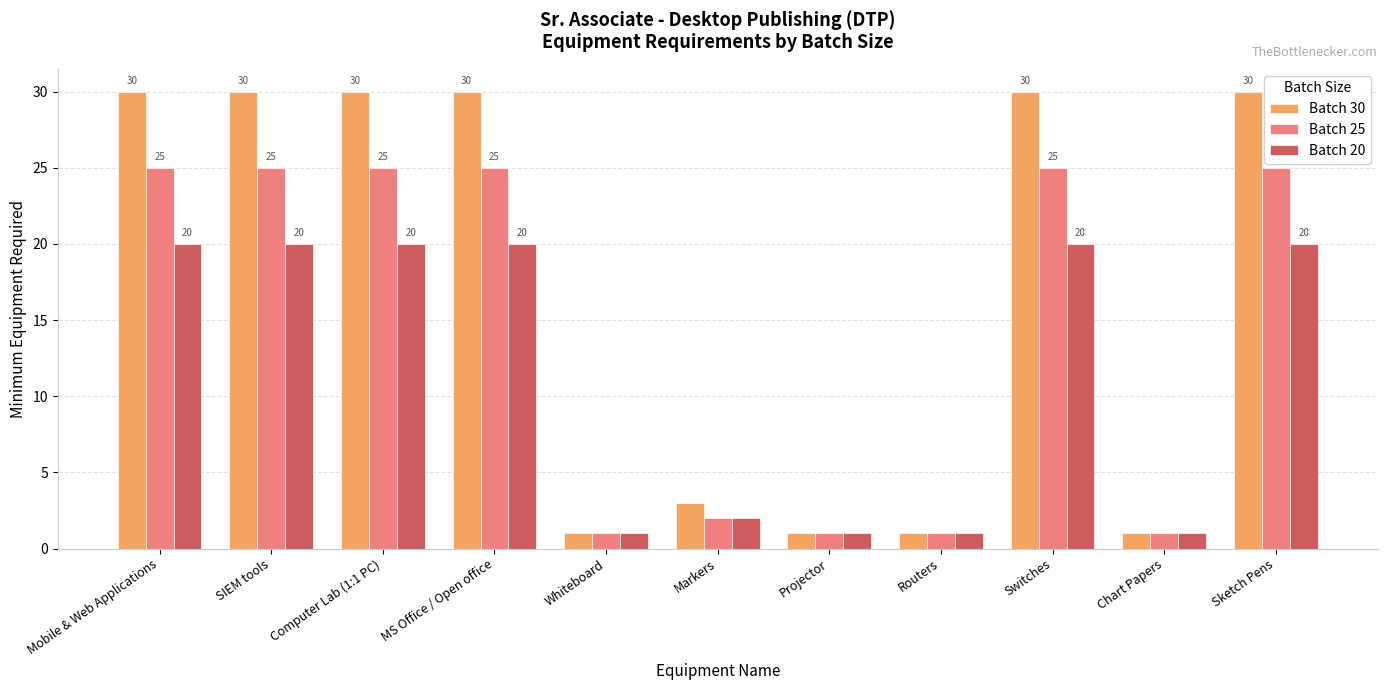

What position from the left is Whiteboard?

5